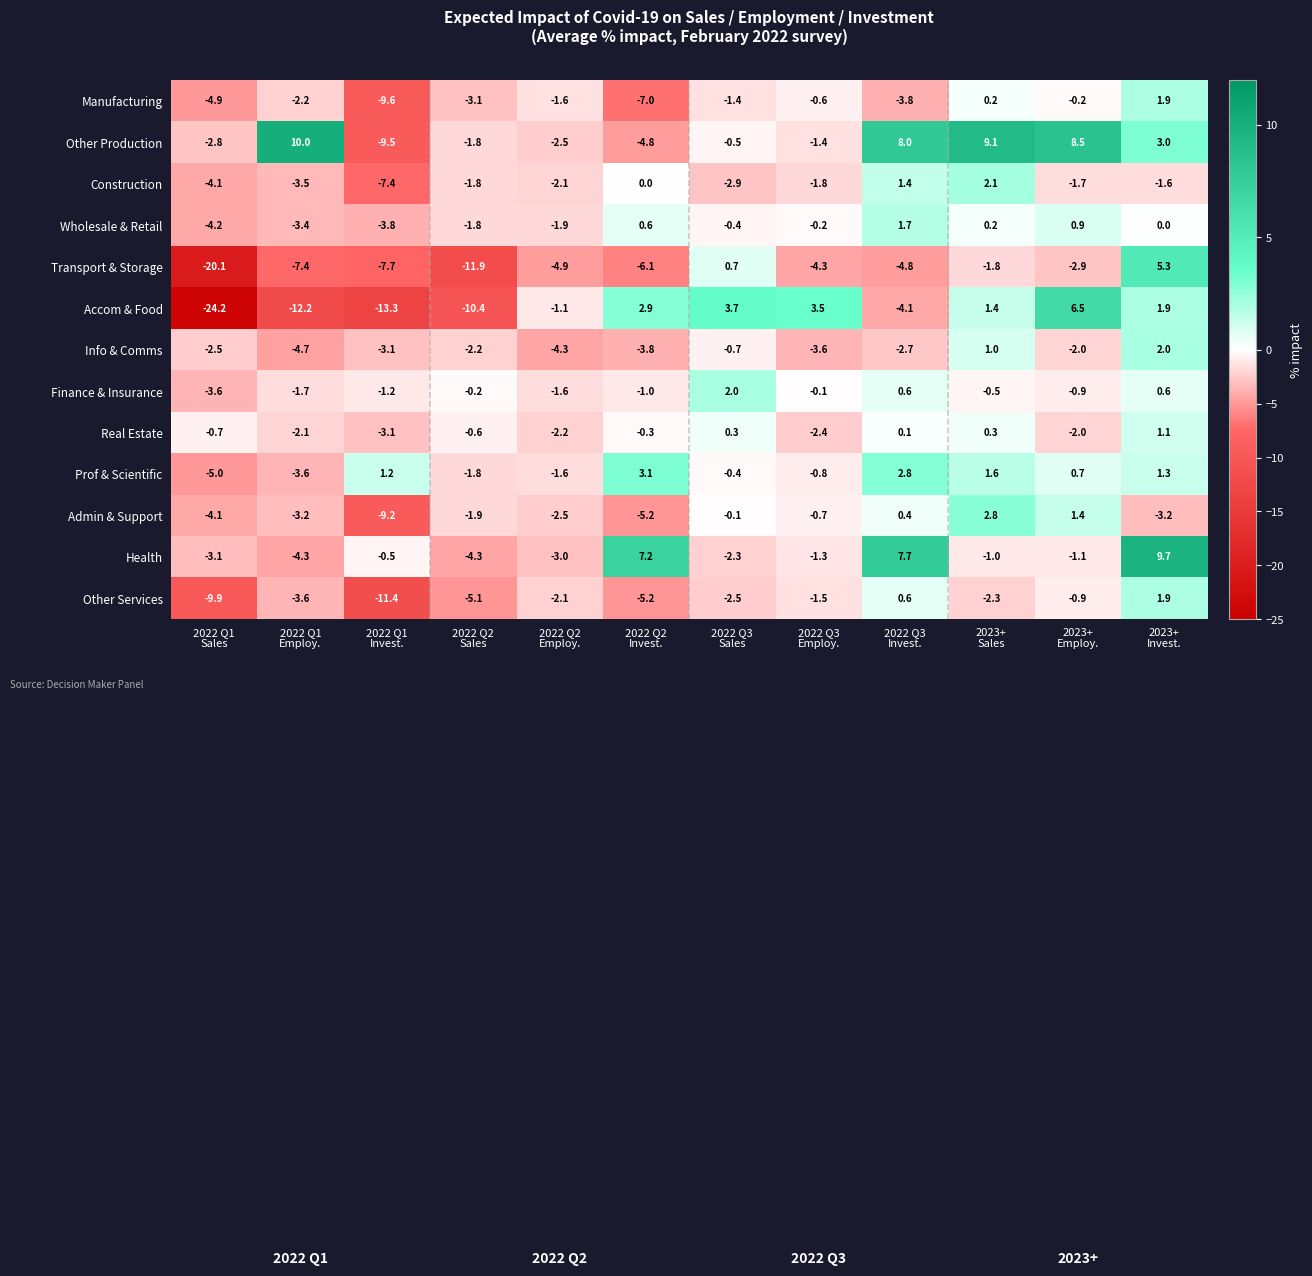

At which category is the sum across all series the highest?

2023+
Invest.